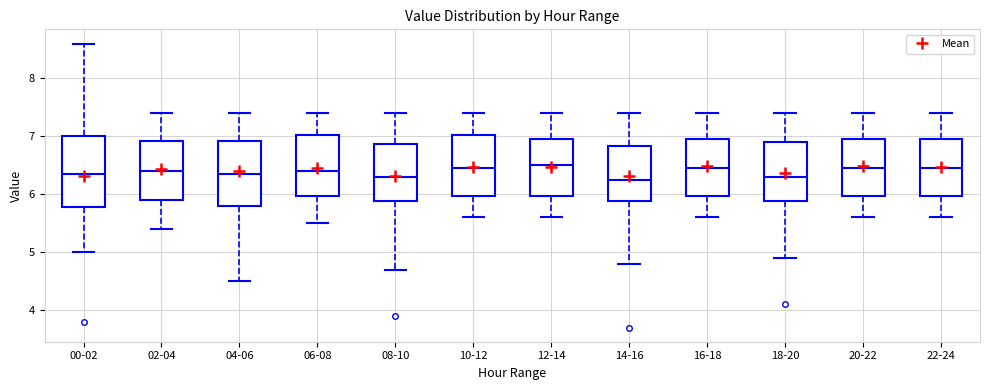

Reading left to right, transcribe this box plot: for each box, give where its median line is, the range the box spans, and where its two whiskers end, as read against the y-axis. The values are not printed on the chart, so give them approximately, as read against the axis.

00-02: median 6.4, box 5.8 to 7.0, whiskers 5.0 to 8.6
02-04: median 6.4, box 5.9 to 6.9, whiskers 5.4 to 7.4
04-06: median 6.4, box 5.8 to 6.9, whiskers 4.5 to 7.4
06-08: median 6.4, box 6.0 to 7.0, whiskers 5.5 to 7.4
08-10: median 6.3, box 5.9 to 6.9, whiskers 4.7 to 7.4
10-12: median 6.5, box 6.0 to 7.0, whiskers 5.6 to 7.4
12-14: median 6.5, box 6.0 to 7.0, whiskers 5.6 to 7.4
14-16: median 6.3, box 5.9 to 6.8, whiskers 4.8 to 7.4
16-18: median 6.5, box 6.0 to 7.0, whiskers 5.6 to 7.4
18-20: median 6.3, box 5.9 to 6.9, whiskers 4.9 to 7.4
20-22: median 6.5, box 6.0 to 7.0, whiskers 5.6 to 7.4
22-24: median 6.5, box 6.0 to 7.0, whiskers 5.6 to 7.4